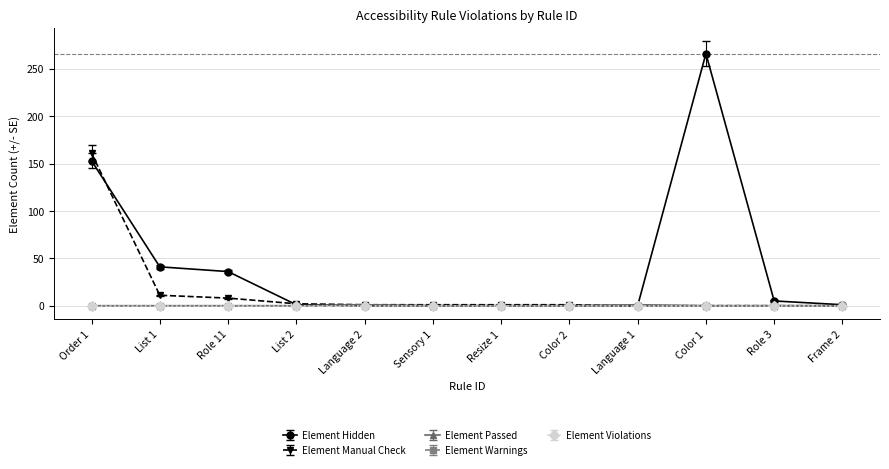

At how many categories does at least one series exceed 6?

4